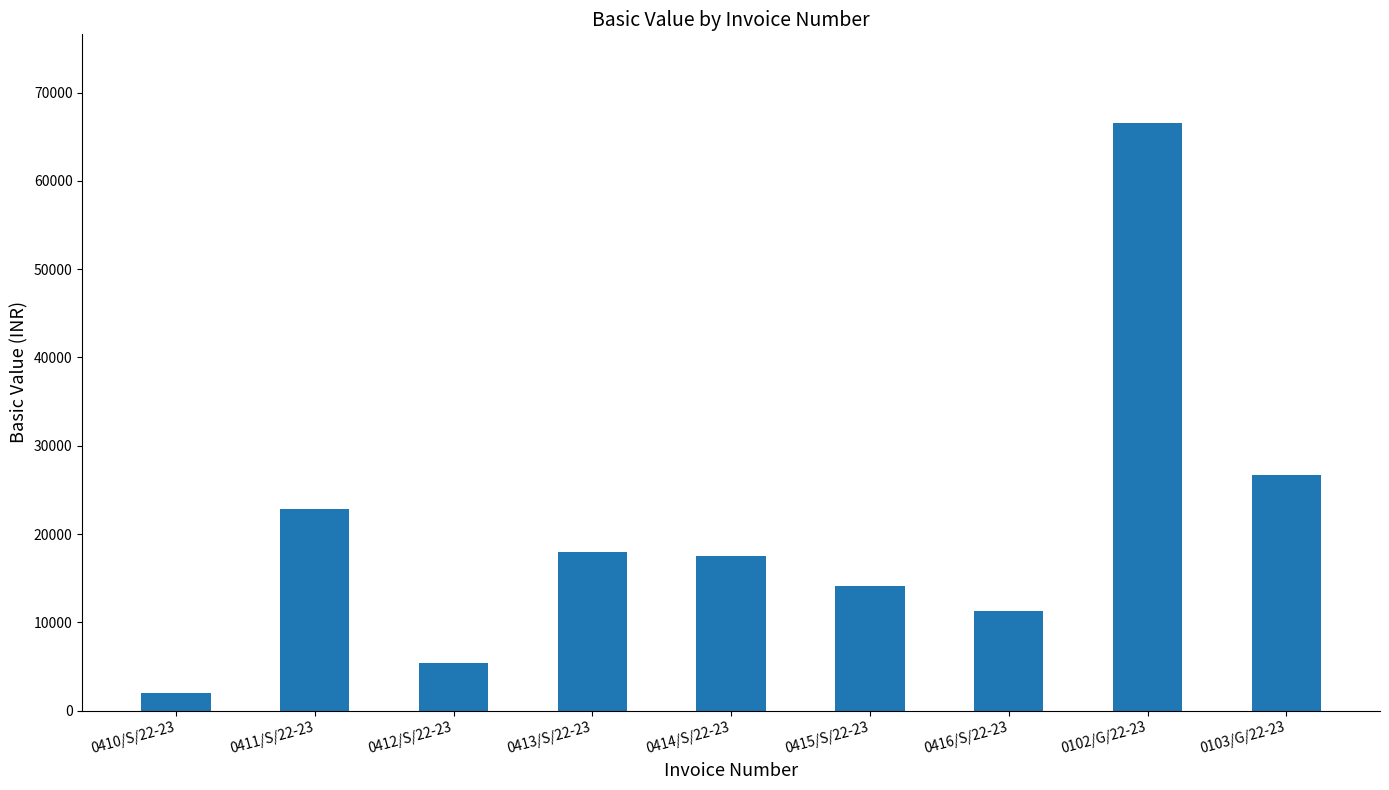

What is the value of the 1st bar from the left?

1977.5